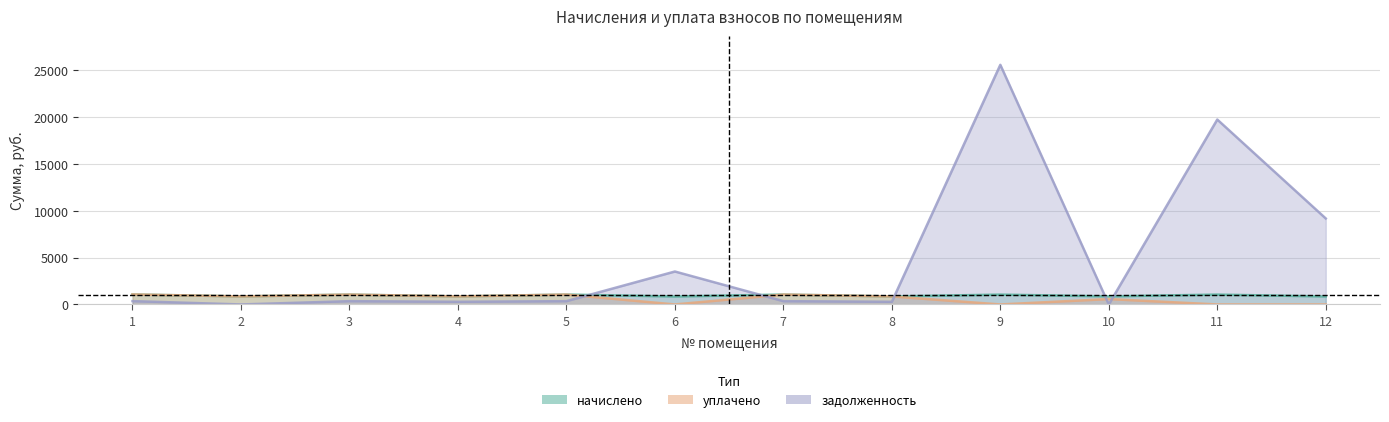

At which category does задолженность reach its first local valley?

2